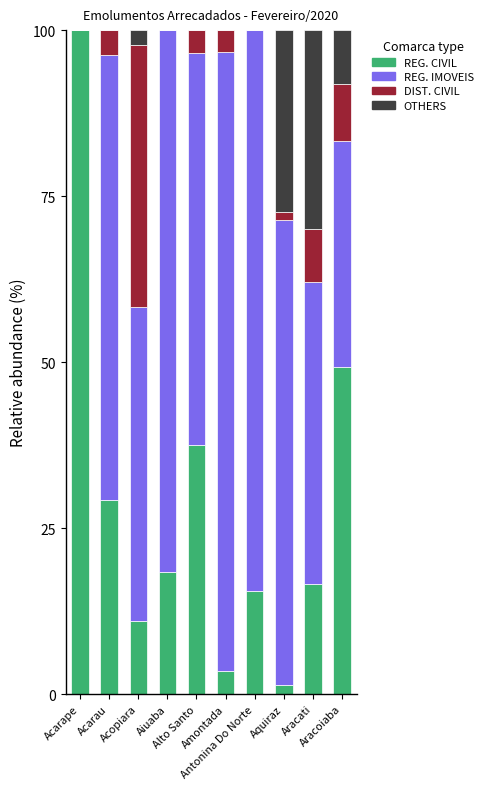

Where is DIST. CIVIL nearest to the value 19?

Aracoiaba